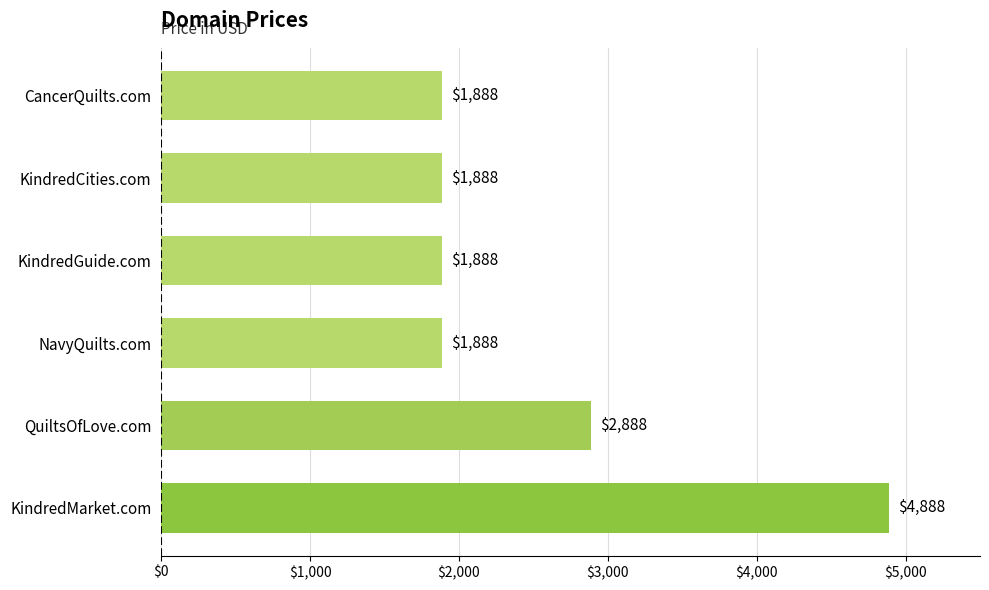

What is the difference between the maximum and second lowest values?

3000